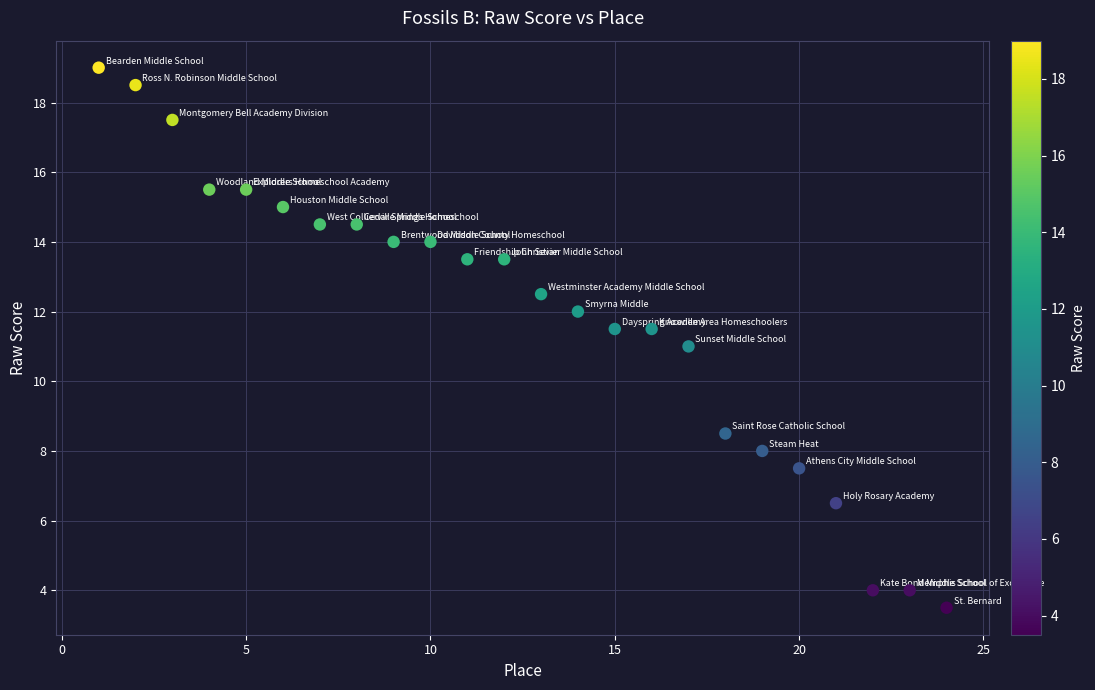

What is the range of Y values (max minus min)?

15.5